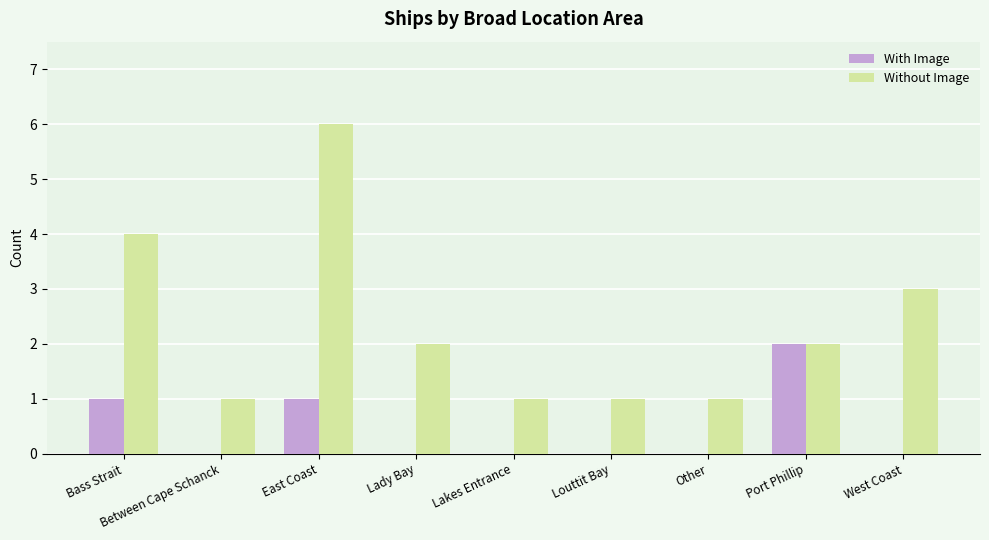

How many groups of bars are there?

9